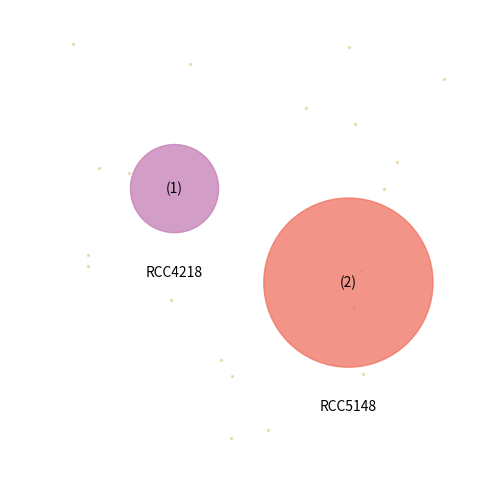

To the nearest percent, what percentage of the pie is RCC5148?

79%